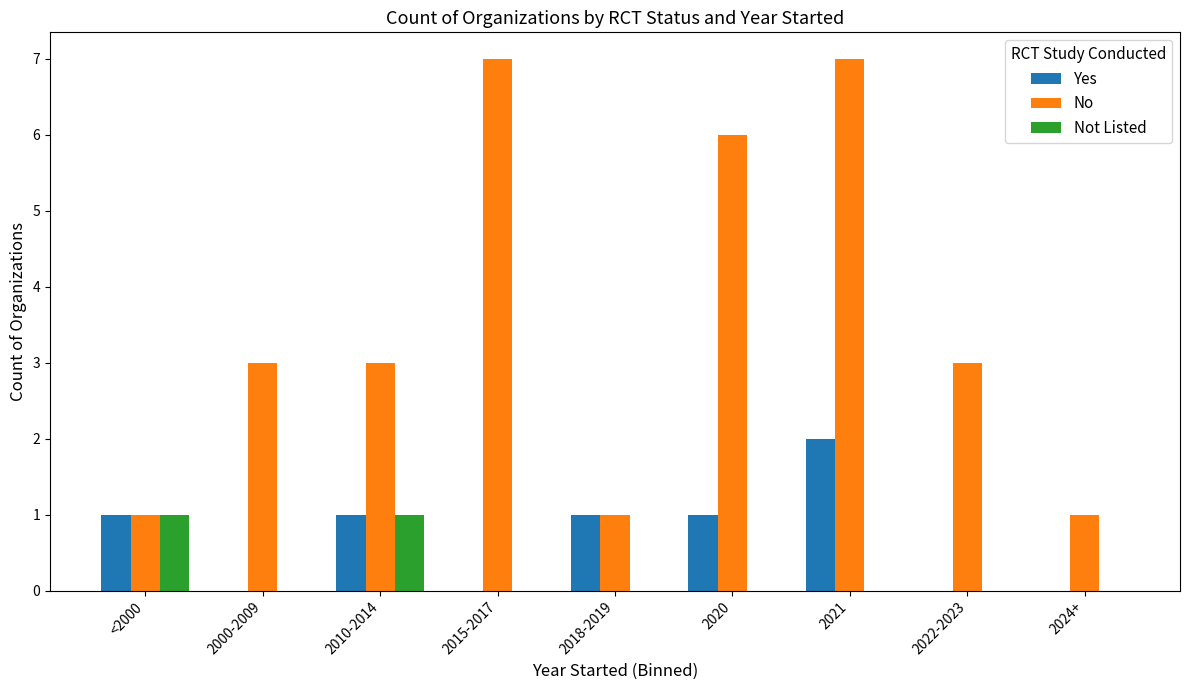

Which series has the largest total across all categories?

No